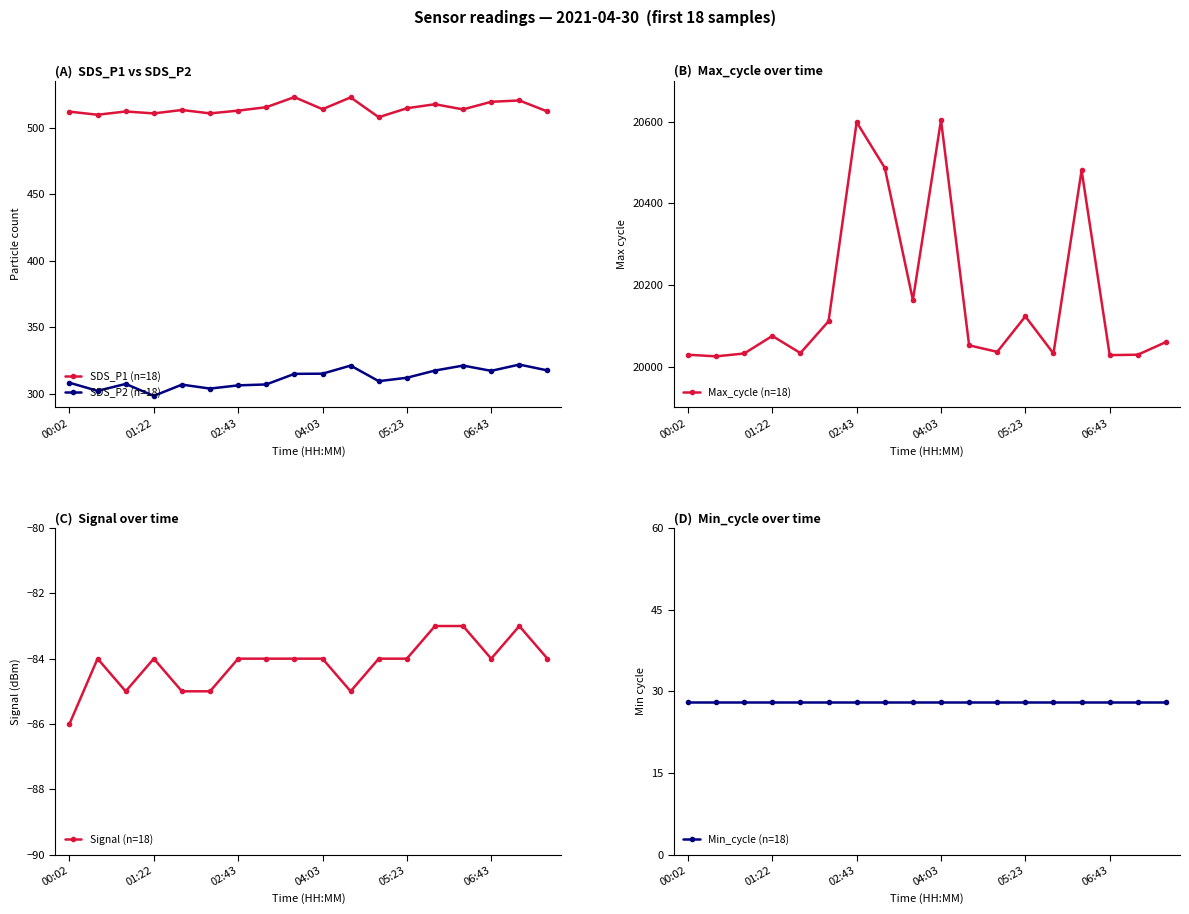

What is the value of the Signal (n=18) point at the 10th from the left?

-84.0